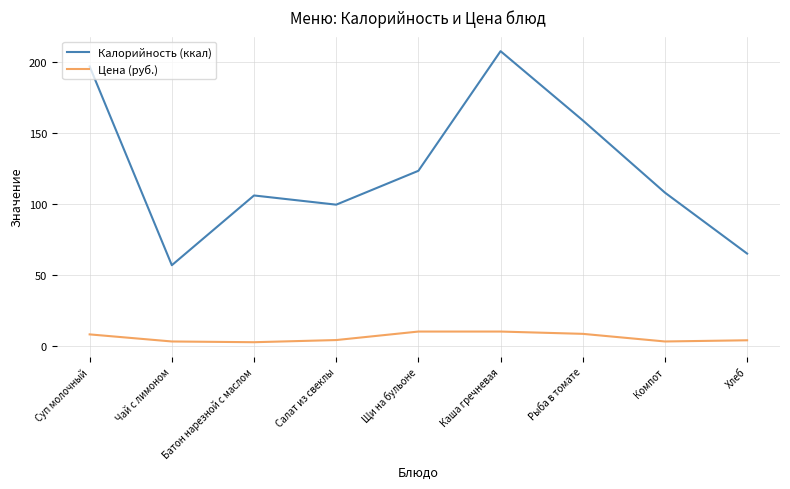

How many series are shown in this chart?

2